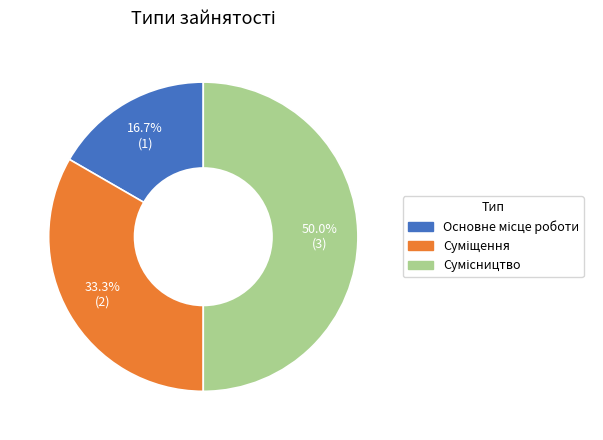

Do Сумісництво and Основне місце роботи together represent more than half of the pie?

Yes